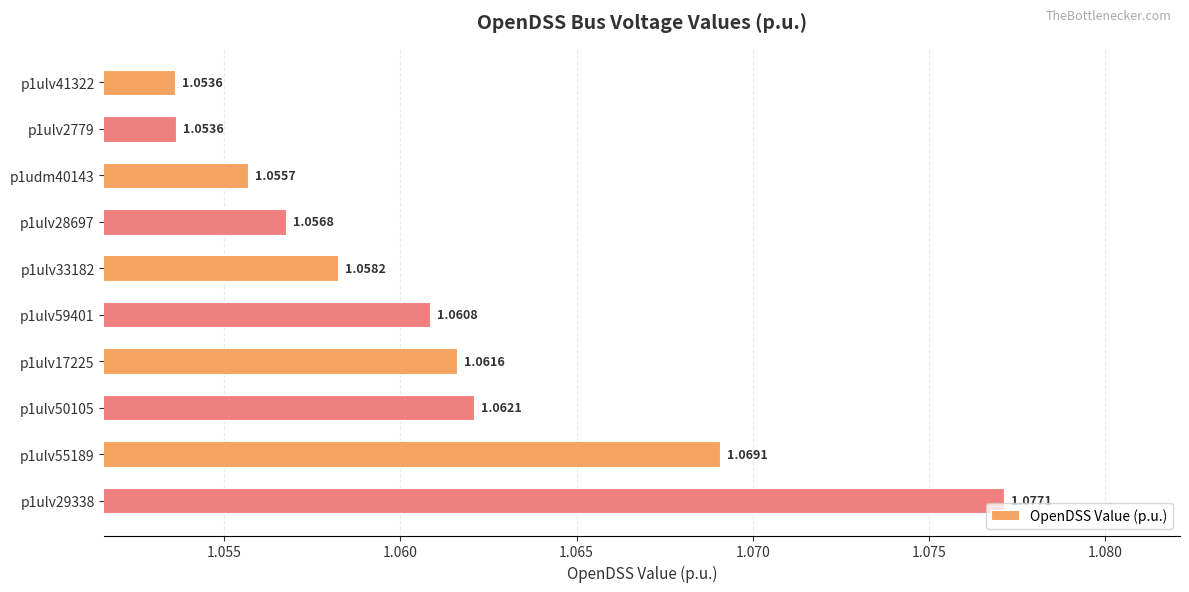

Are the bars grouped side by side (vs. stacked)?

No